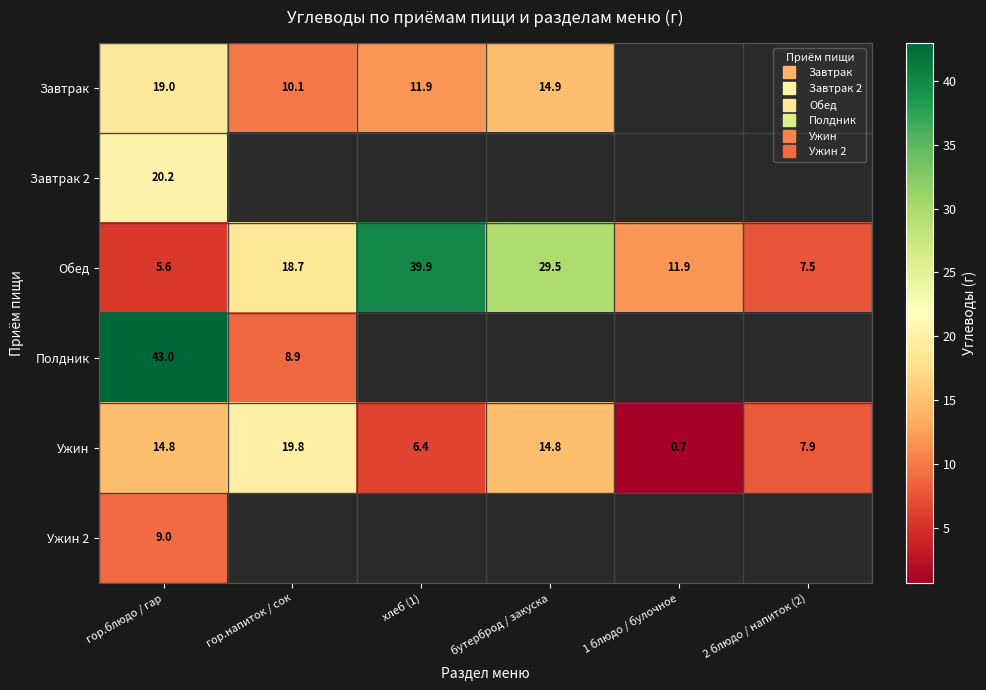

At which label is Обед closest to 22?

гор.напиток / сок